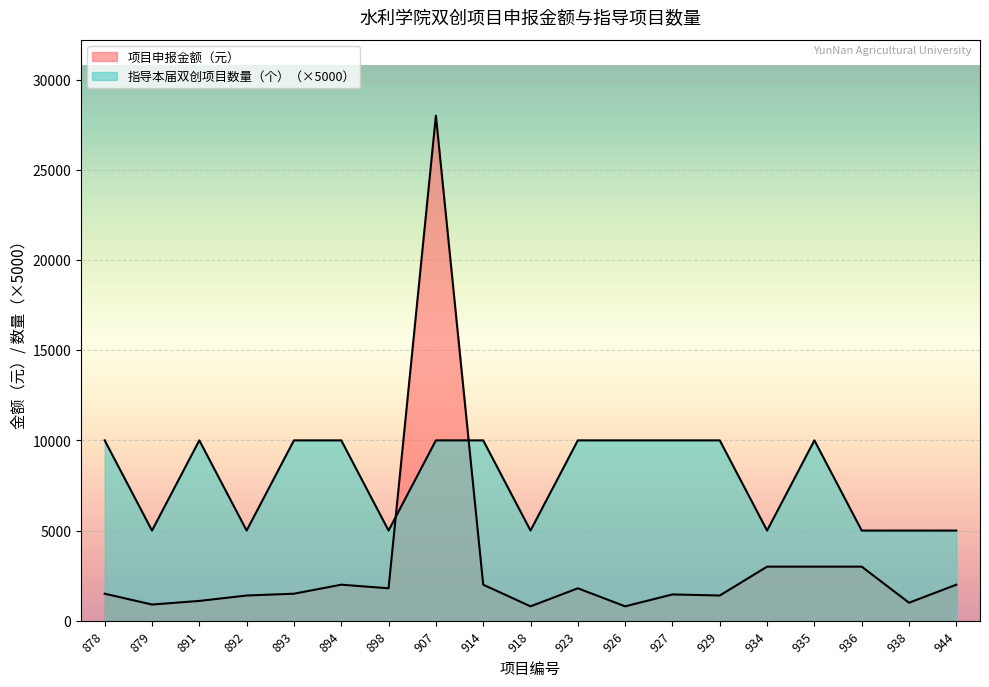

The value of 项目申报金额（元） at 934 is 5299. True or false?

False